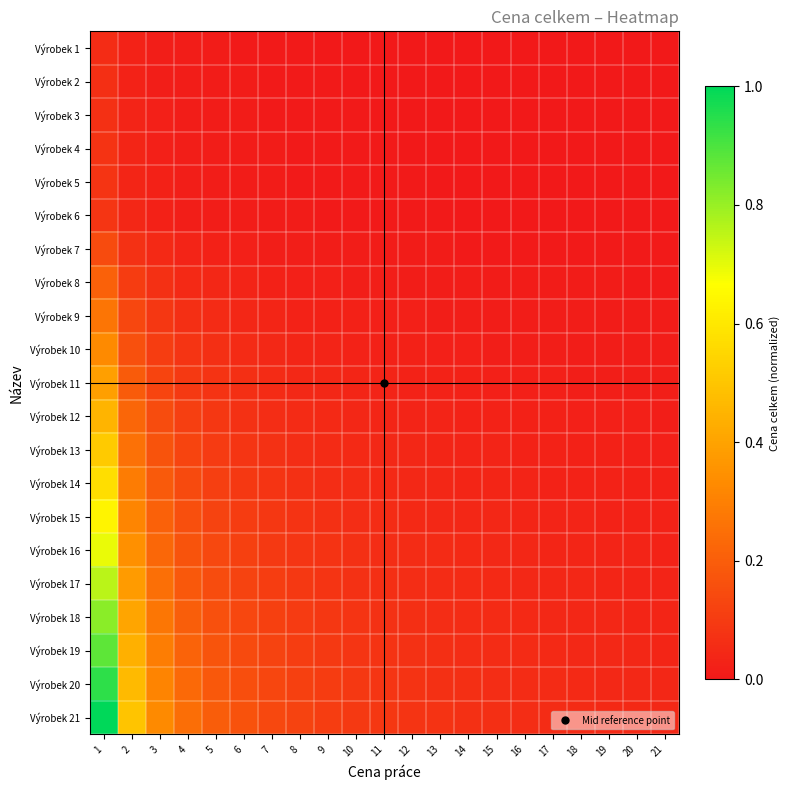

Which series has the largest total across all categories?

Výrobek 21